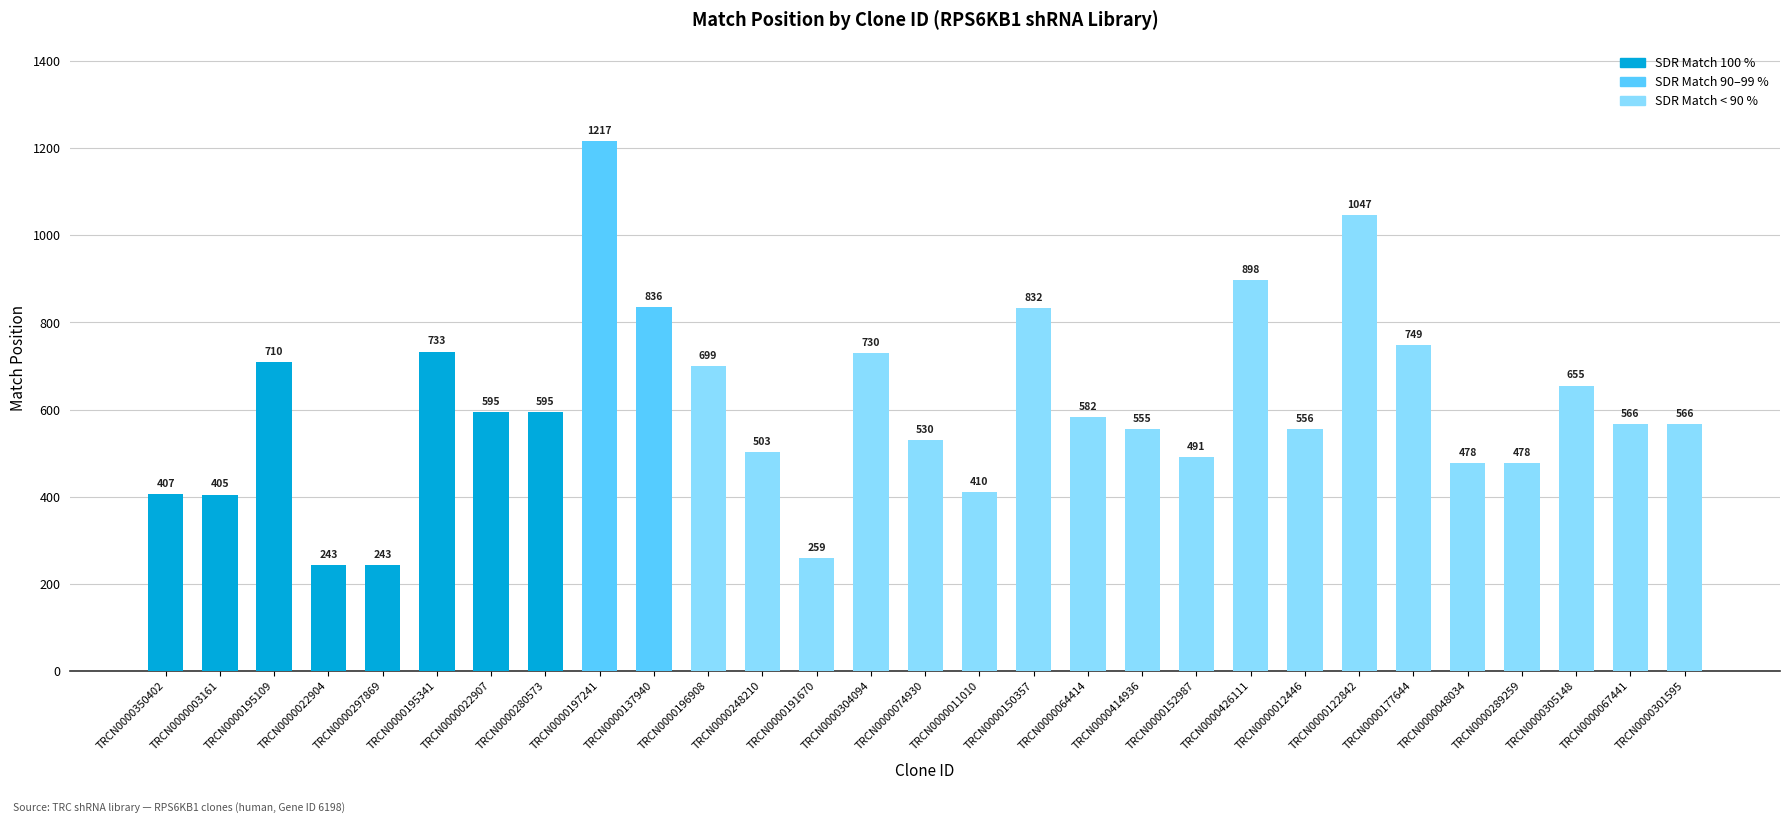

True or false: the data shows 655 at TRCN0000305148.

True